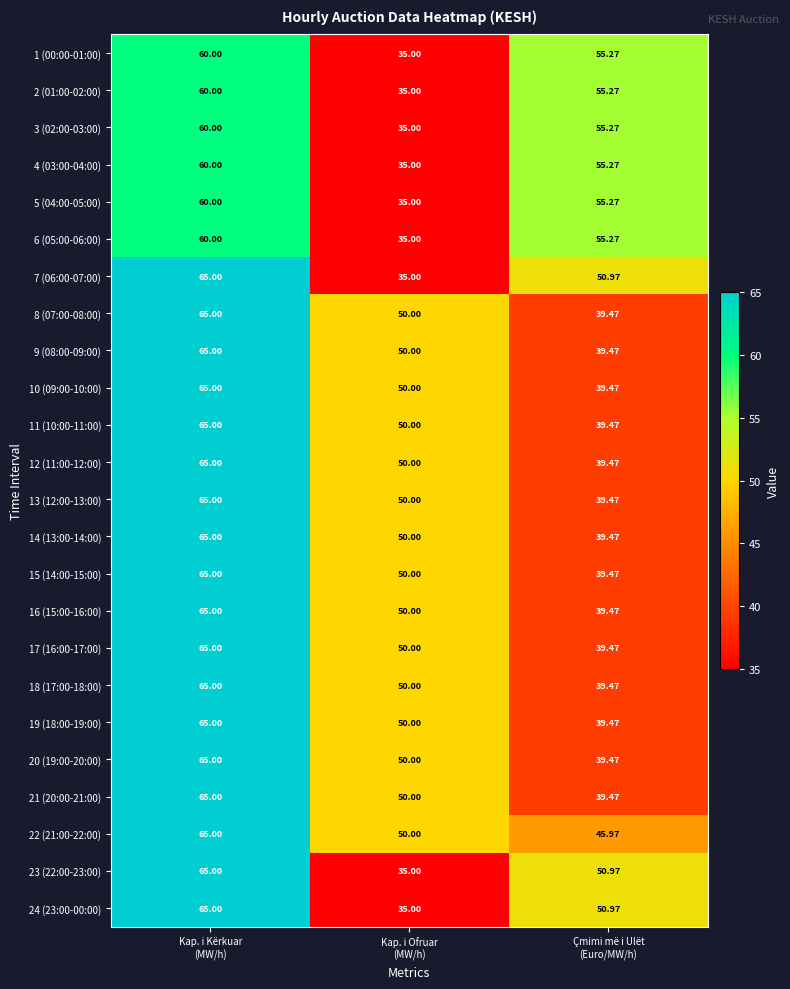

What is the total value across all series at Çmimi më i Ulët
(Euro/MW/h)?

1083.1